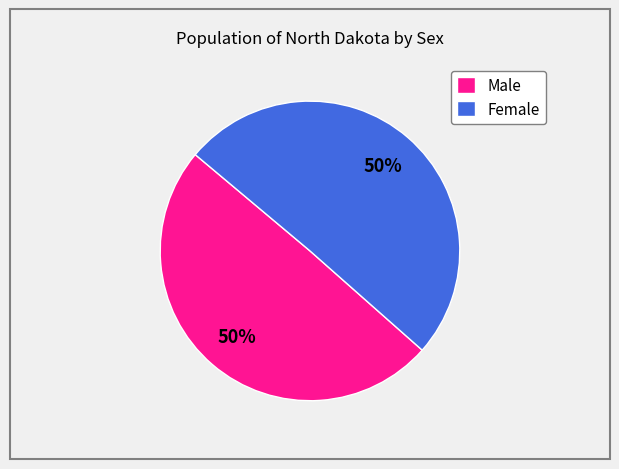

To the nearest percent, what is the combined percentage of Male and Female?

100%